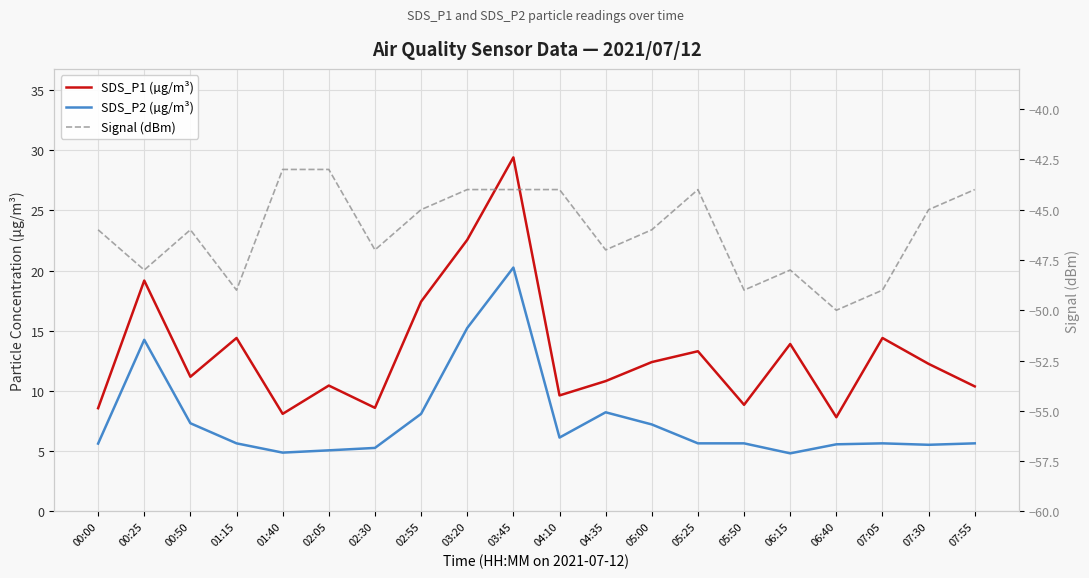

What is the sum of all SDS_P2 (µg/m³) values?

151.8